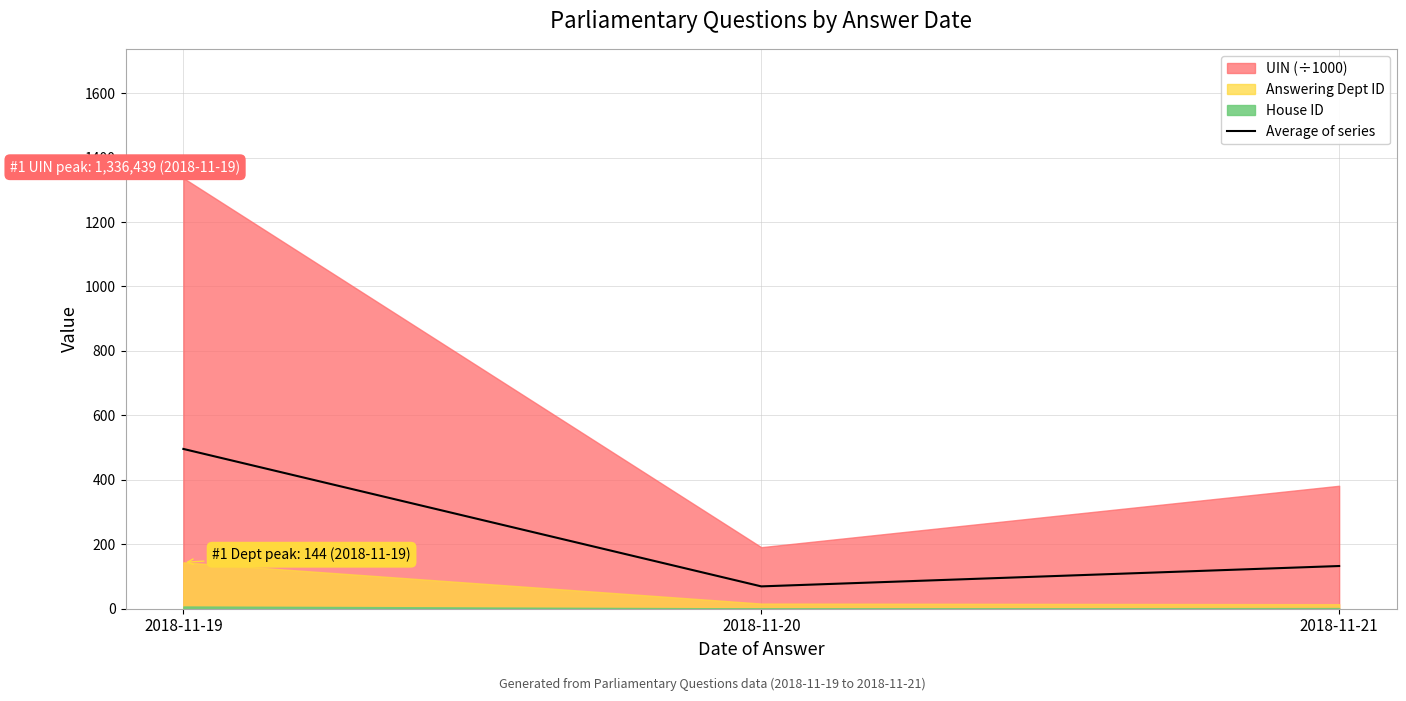

Where does the data first go above 132?

2018-11-19